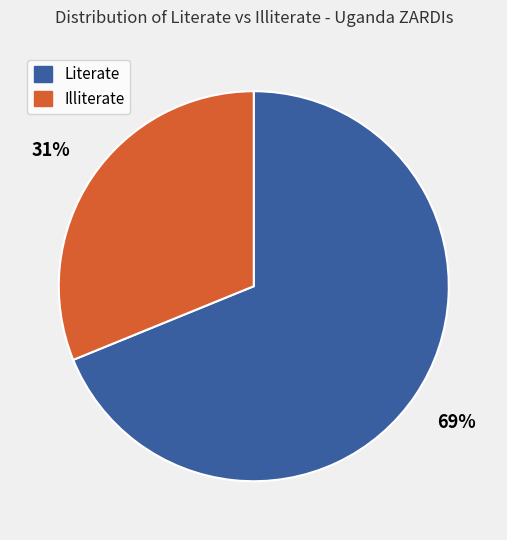

Rank the categories by value from highest to lowest.

Literate, Illiterate